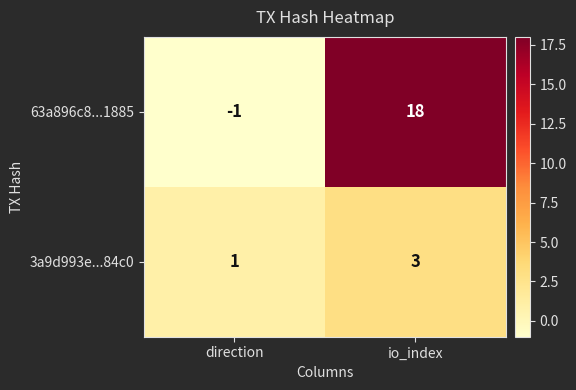

What is the difference between the maximum and minimum values in the 63a896c8...1885 series?

19